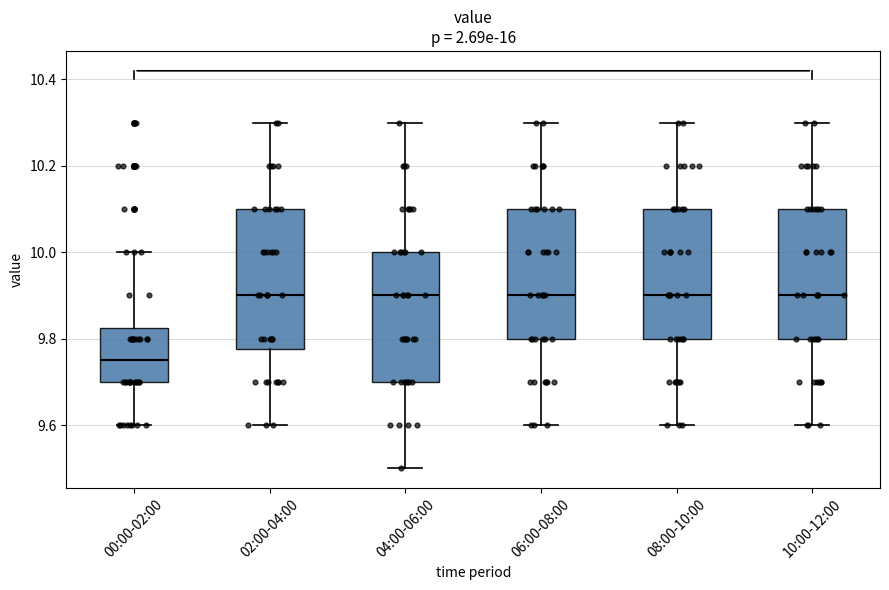

Reading left to right, transcribe this box plot: for each box, give where its median line is, the range the box spans, and where its two whiskers end, as read against the y-axis. The values are not printed on the chart, so give them approximately, as read against the axis.

00:00-02:00: median 9.76, box 9.70 to 9.82, whiskers 9.60 to 10.00
02:00-04:00: median 9.90, box 9.78 to 10.10, whiskers 9.60 to 10.30
04:00-06:00: median 9.90, box 9.70 to 10.00, whiskers 9.50 to 10.30
06:00-08:00: median 9.90, box 9.80 to 10.10, whiskers 9.60 to 10.30
08:00-10:00: median 9.90, box 9.80 to 10.10, whiskers 9.60 to 10.30
10:00-12:00: median 9.90, box 9.80 to 10.10, whiskers 9.60 to 10.30